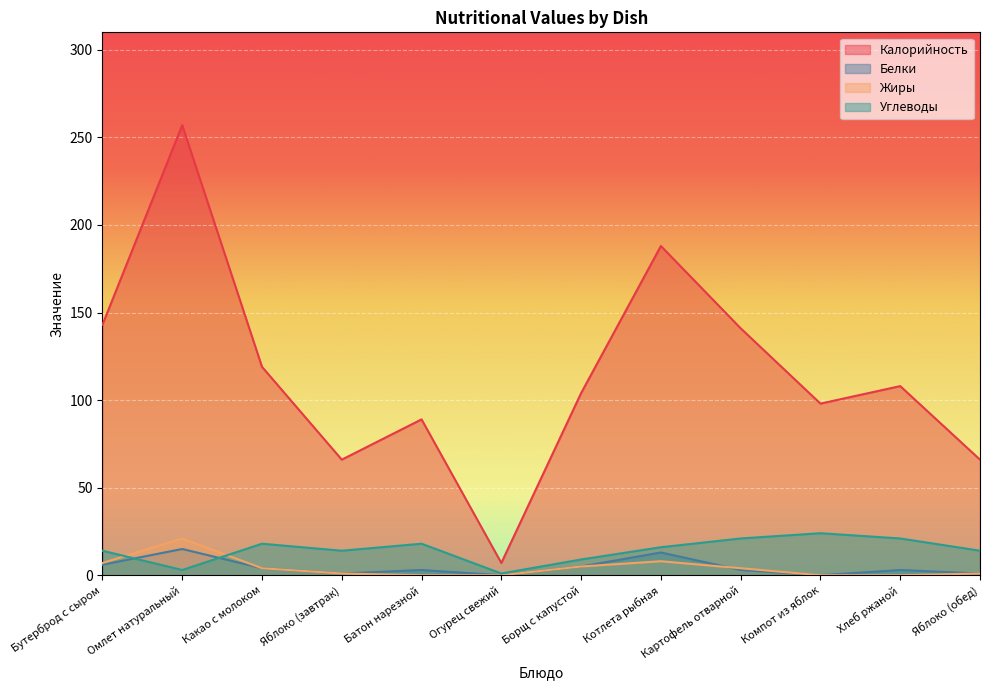

What position from the left is Омлет натуральный?

2